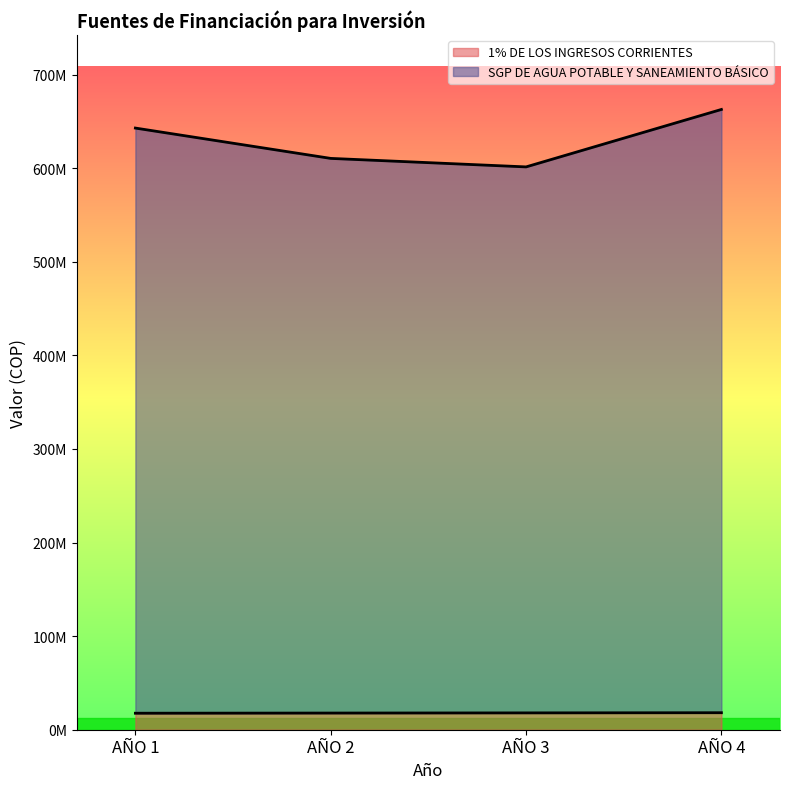

Rank the series at AÑO 3 from highest to lowest value.

SGP DE AGUA POTABLE Y SANEAMIENTO BÁSICO, 1% DE LOS INGRESOS CORRIENTES